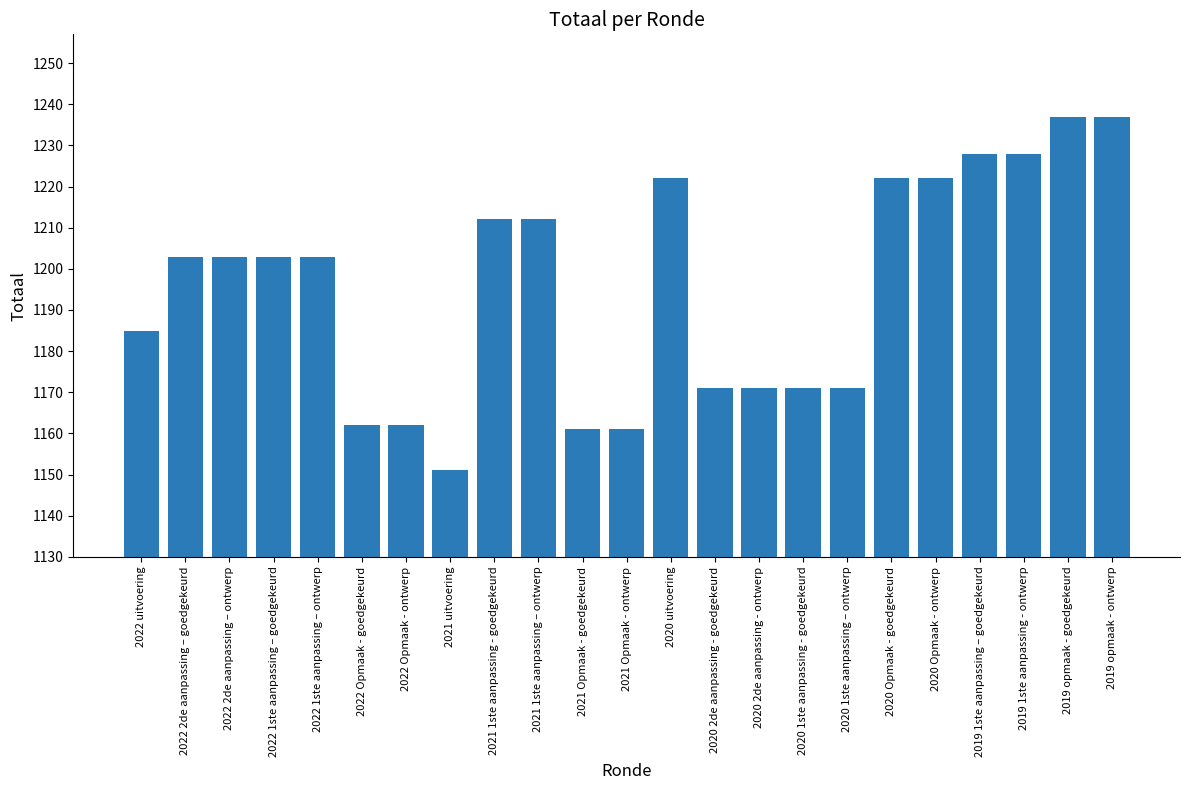

Reading left to right, transcribe all the data shown in this chart.

2022 uitvoering=1185	2022 2de aanpassing – goedgekeurd=1203	2022 2de aanpassing – ontwerp=1203	2022 1ste aanpassing – goedgekeurd=1203	2022 1ste aanpassing – ontwerp=1203	2022 Opmaak - goedgekeurd=1162	2022 Opmaak - ontwerp=1162	2021 uitvoering=1151	2021 1ste aanpassing - goedgekeurd=1212	2021 1ste aanpassing – ontwerp=1212	2021 Opmaak - goedgekeurd=1161	2021 Opmaak - ontwerp=1161	2020 uitvoering=1222	2020 2de aanpassing - goedgekeurd=1171	2020 2de aanpassing - ontwerp=1171	2020 1ste aanpassing - goedgekeurd=1171	2020 1ste aanpassing – ontwerp=1171	2020 Opmaak - goedgekeurd=1222	2020 Opmaak - ontwerp=1222	2019 1ste aanpassing – goedgekeurd=1228	2019 1ste aanpassing - ontwerp=1228	2019 opmaak - goedgekeurd=1237	2019 opmaak - ontwerp=1237